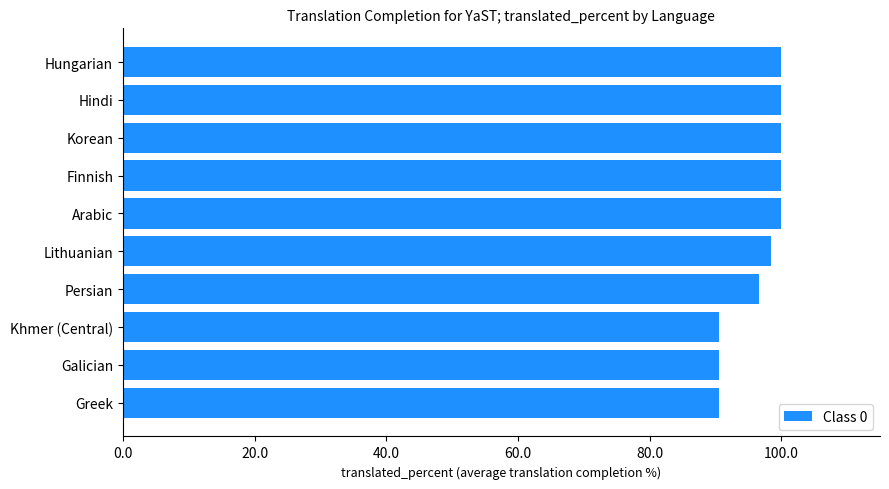

Reading bottom to top, list all the values displayed in this chart.

Greek=90.5	Galician=90.5	Khmer (Central)=90.5	Persian=96.6	Lithuanian=98.5	Arabic=100.0	Finnish=100.0	Korean=100.0	Hindi=100.0	Hungarian=100.0